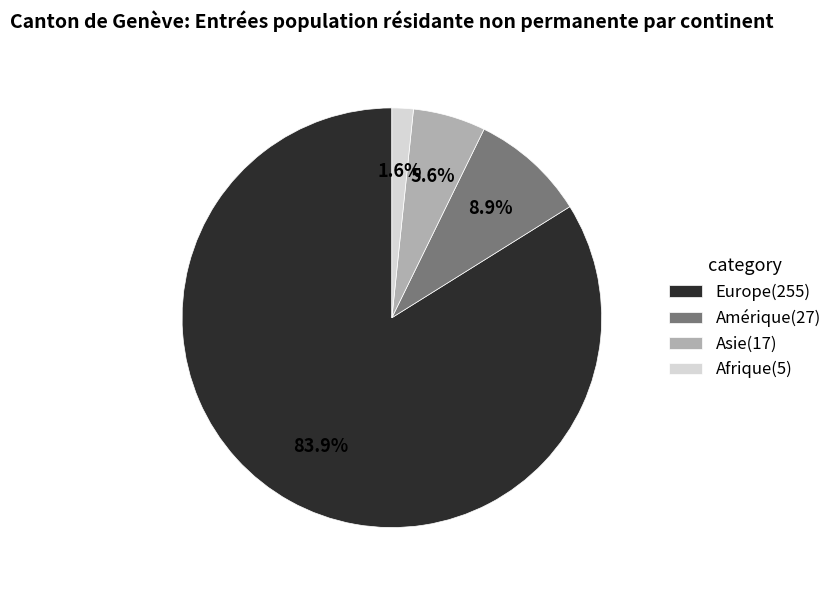

Which slice is the largest?

Europe